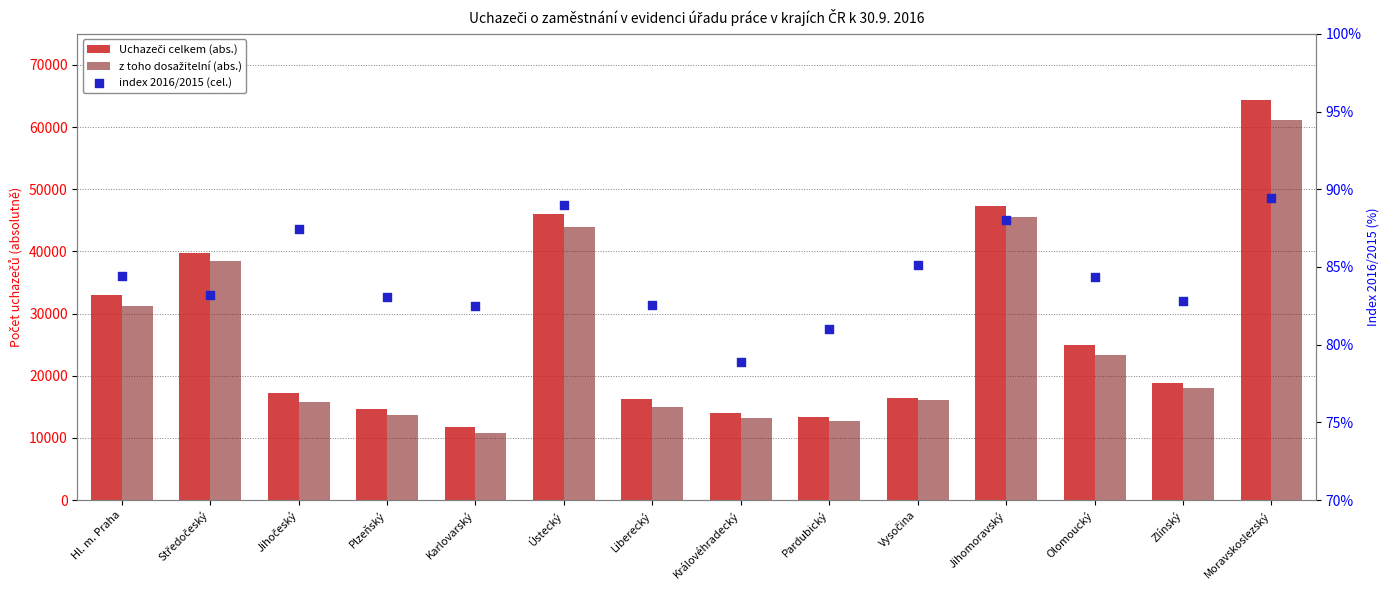

Is the value of index 2016/2015 (cel.) at Jihočeský greater than the value of z toho dosažitelní (abs.) at Plzeňský?

No